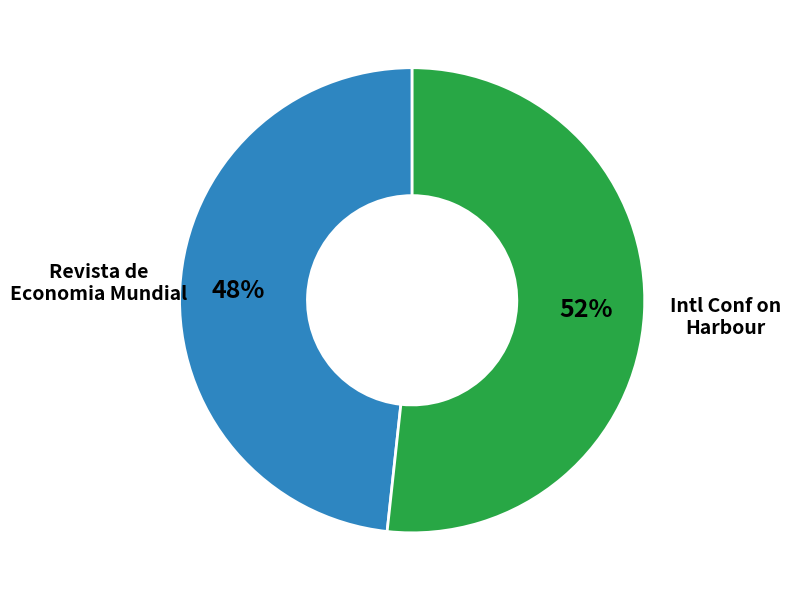

To the nearest percent, what is the average slice percentage?

50%